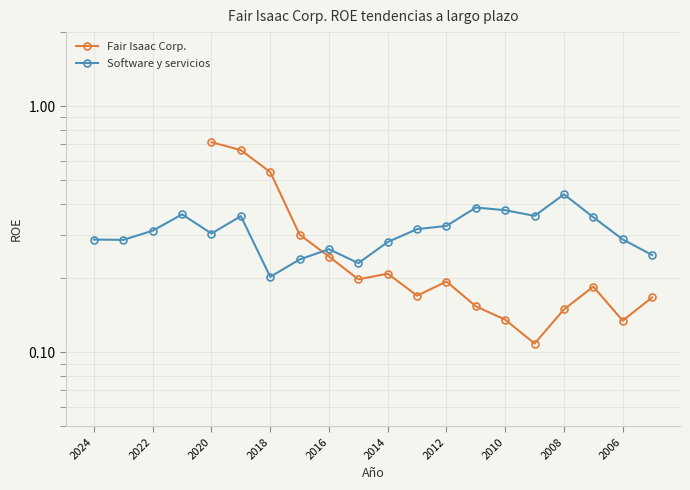

True or false: the data shows 0.4 at 2017.

False